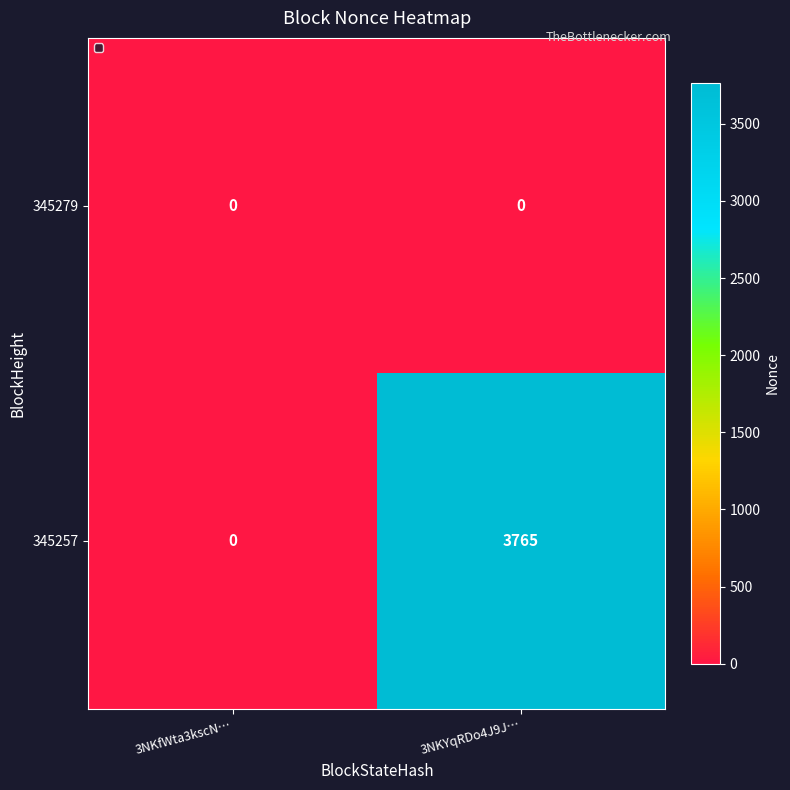

What is the difference between the 345257 values at 3NKfWta3kscN… and 3NKYqRDo4J9J…?

3765